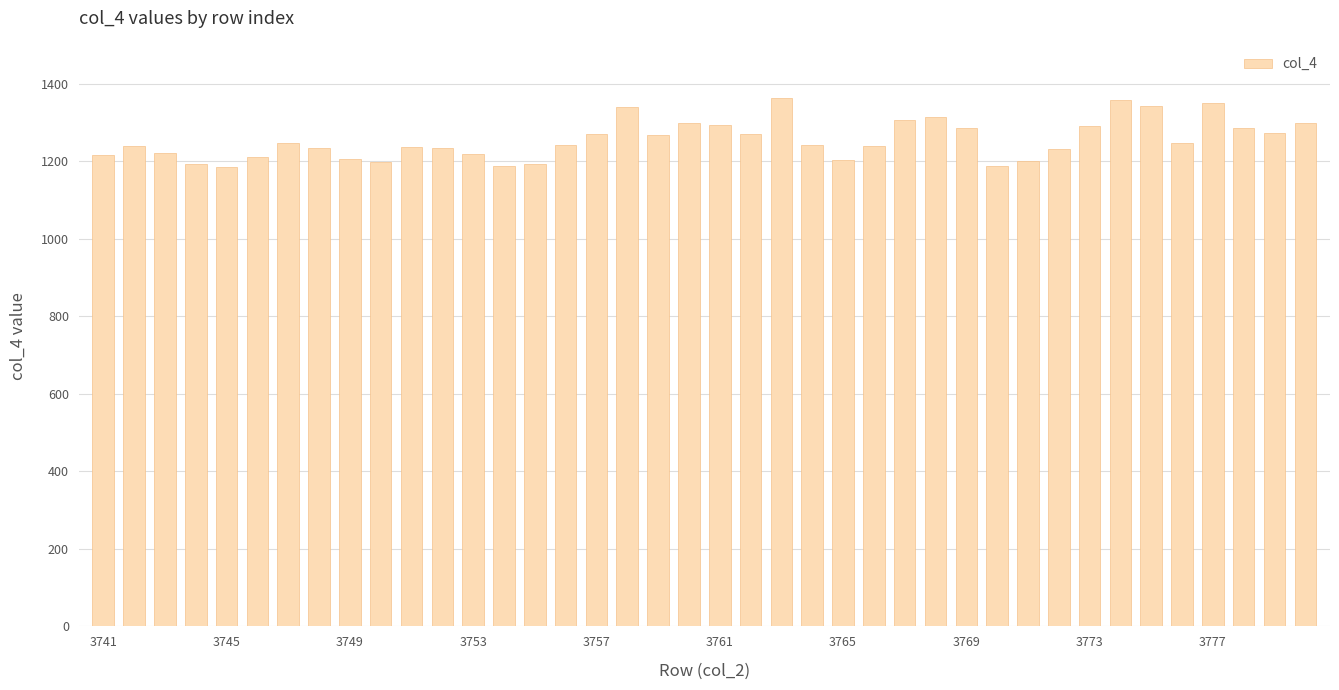

What is the sum of all values?

50229